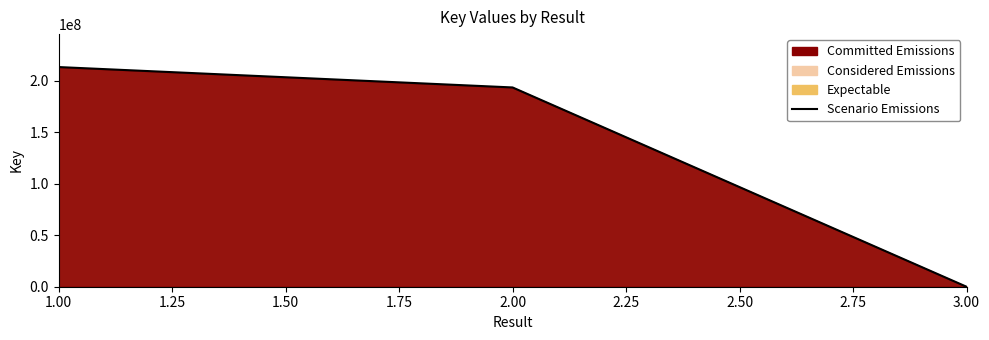

What is the sum of the values at 3.00 and 1.00?

213109805